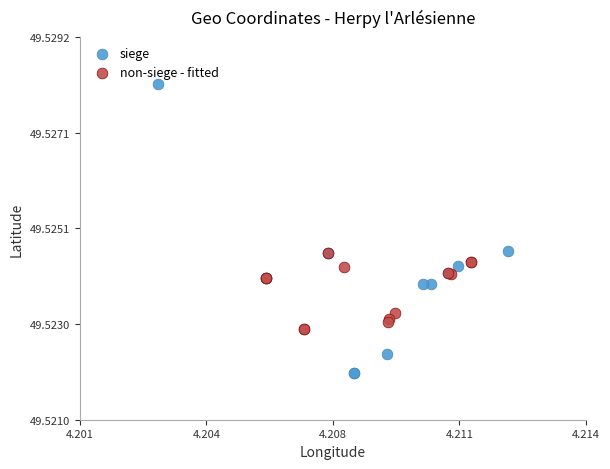

What are all the series names shown in the legend?

siege, non-siege - fitted